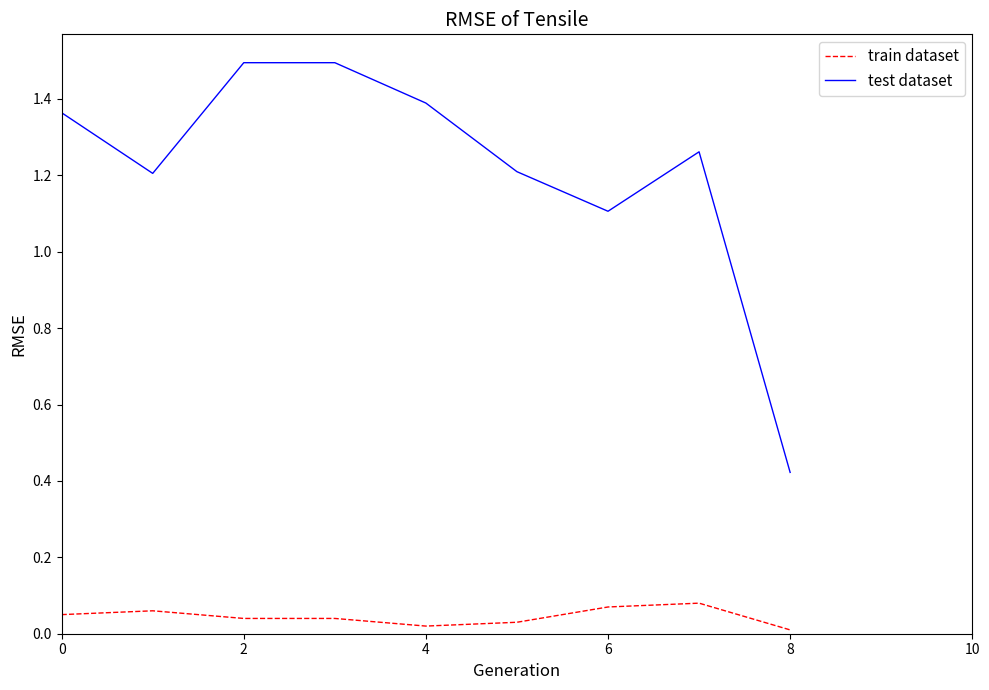

At how many categories does at least one series exceed 0?

9